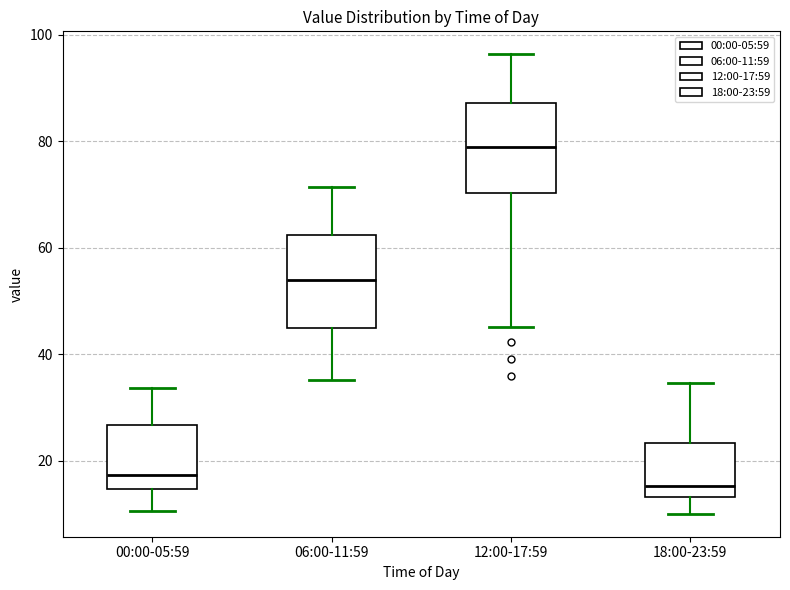

Reading left to right, read every box against the y-axis: the position of its median line, the range the box covers, and the ends of its whiskers. The values are not printed on the chart, so give them approximately, as read against the axis.

00:00-05:59: median 18, box 14 to 26, whiskers 10 to 34
06:00-11:59: median 54, box 44 to 62, whiskers 36 to 72
12:00-17:59: median 78, box 70 to 88, whiskers 46 to 96
18:00-23:59: median 16, box 14 to 24, whiskers 10 to 34